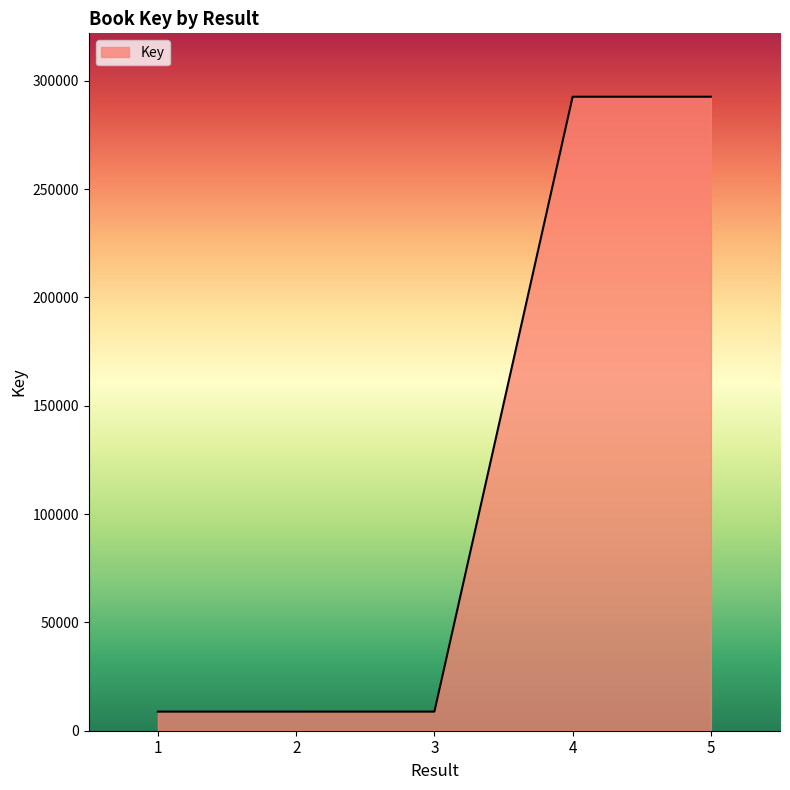

What is the difference between the maximum and minimum values?

283855